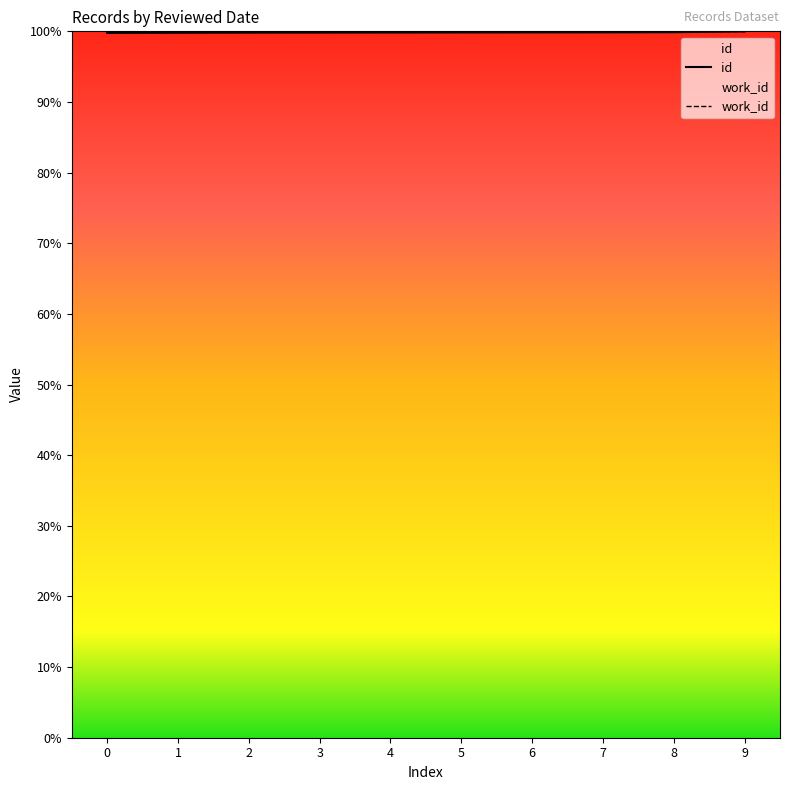

What is the maximum value shown in the chart?

100.0